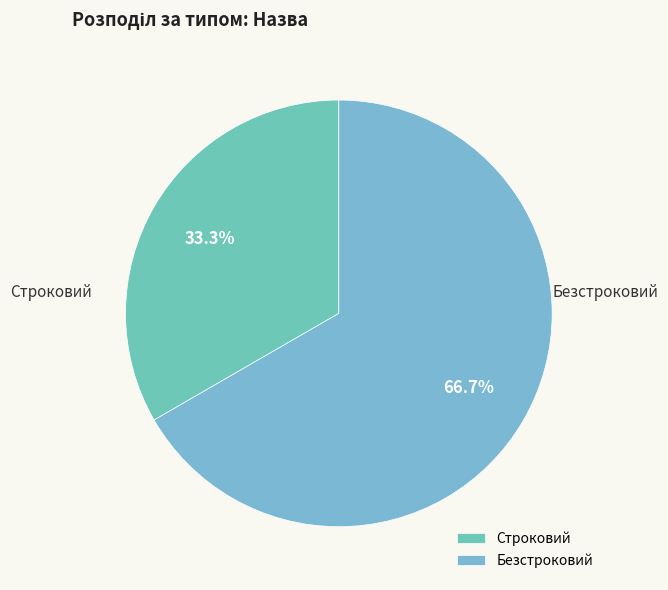

Which slice is the smallest?

Строковий